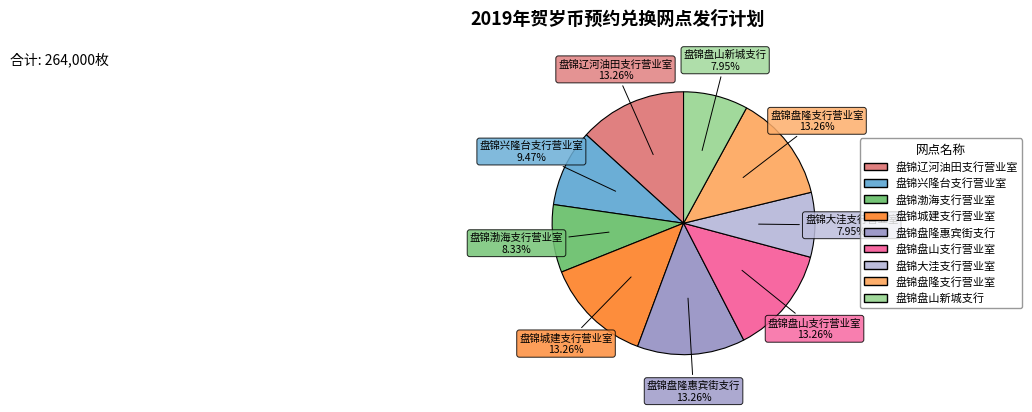

Is it true that 盘锦兴隆台支行营业室 is 1% of the pie?

False